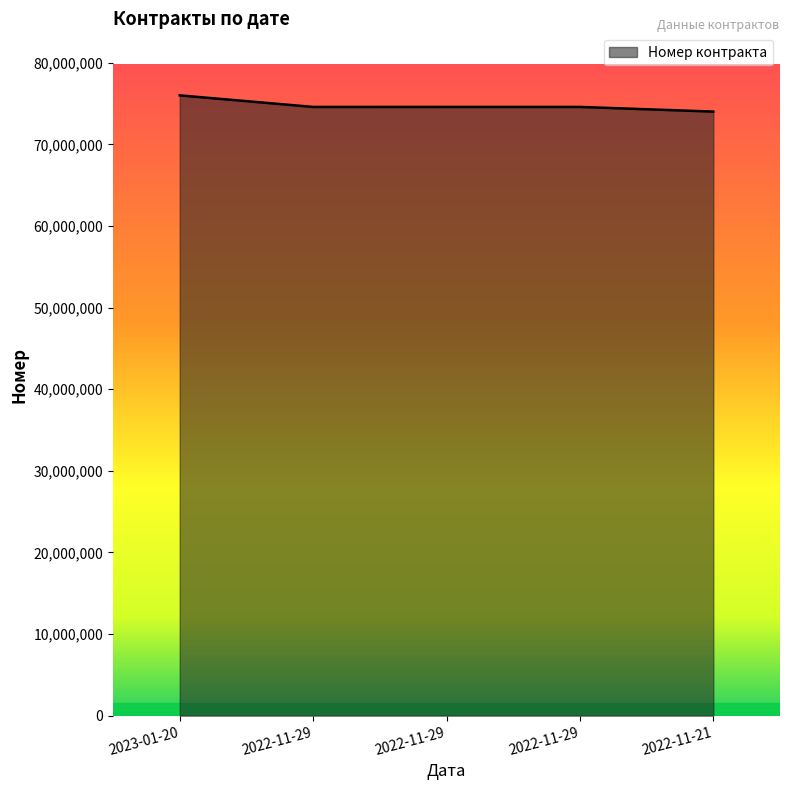

Count the number of categories in the chart.

5